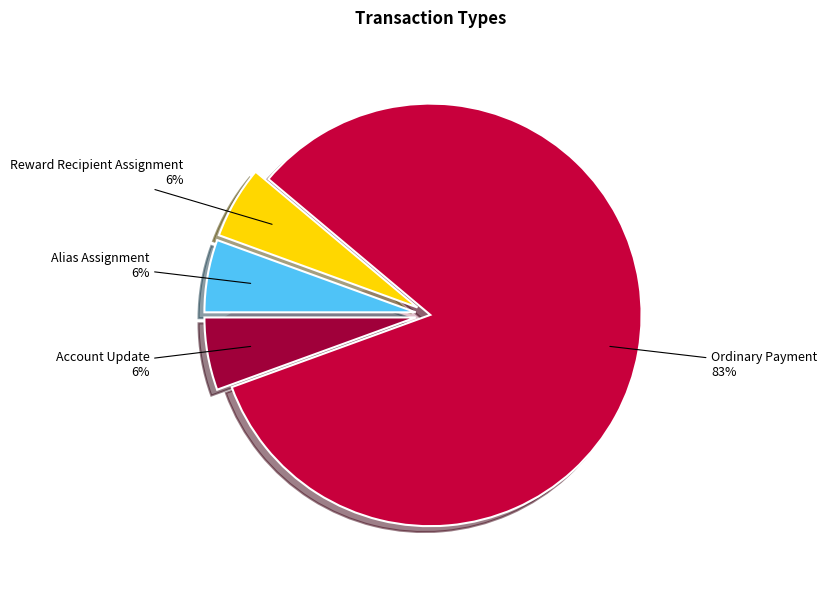

What percentage is NOT represented by Reward Recipient Assignment?

94.4%